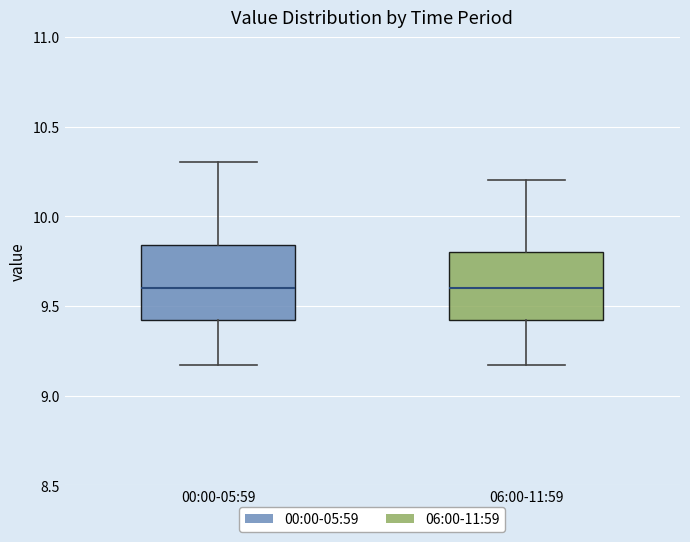

Reading left to right, transcribe this box plot: for each box, give where its median line is, the range the box spans, and where its two whiskers end, as read against the y-axis. The values are not printed on the chart, so give them approximately, as read against the axis.

00:00-05:59: median 9.60, box 9.40 to 9.85, whiskers 9.15 to 10.30
06:00-11:59: median 9.60, box 9.40 to 9.80, whiskers 9.15 to 10.20